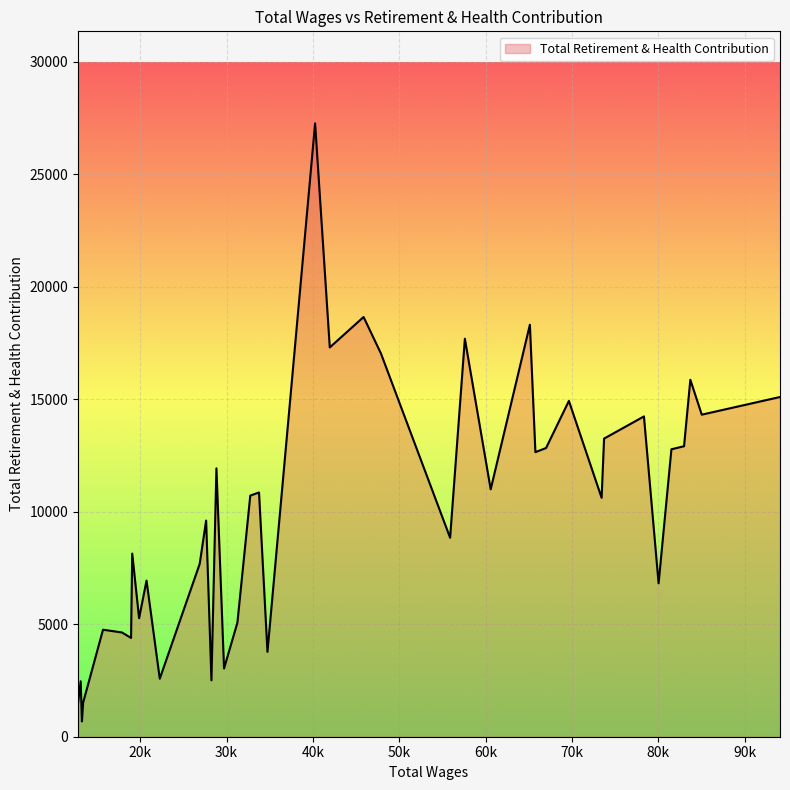

True or false: the data has more than 2 interior local peaks.

True